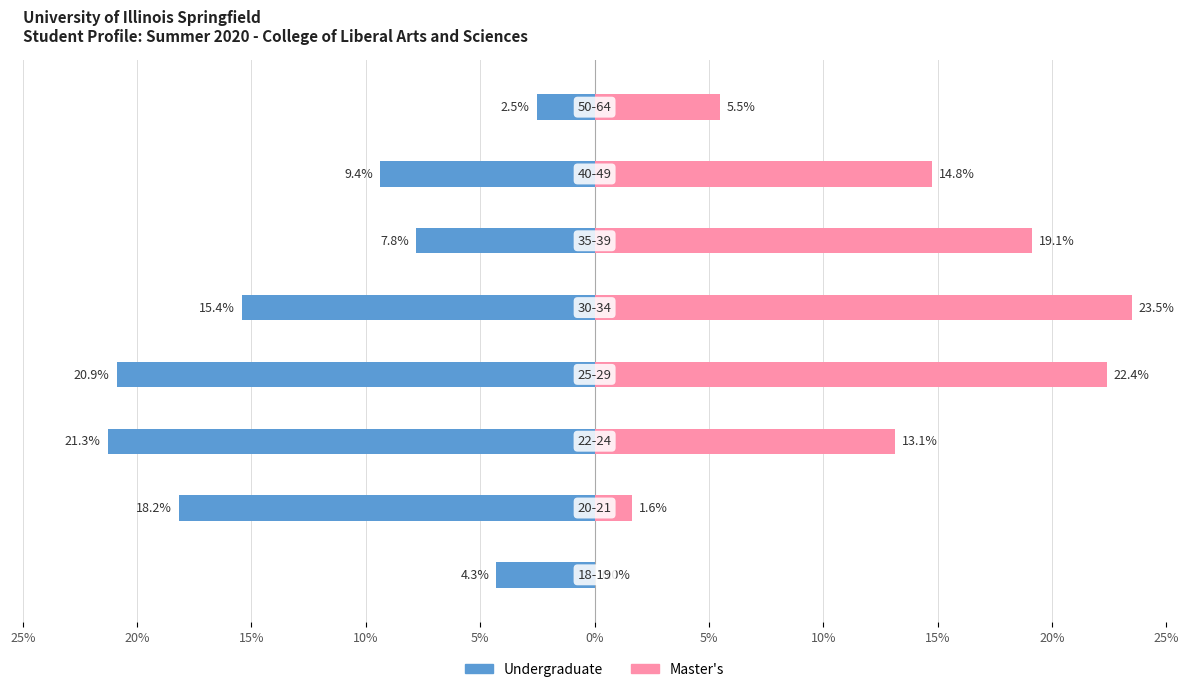

What is the greatest value displayed?

23.5